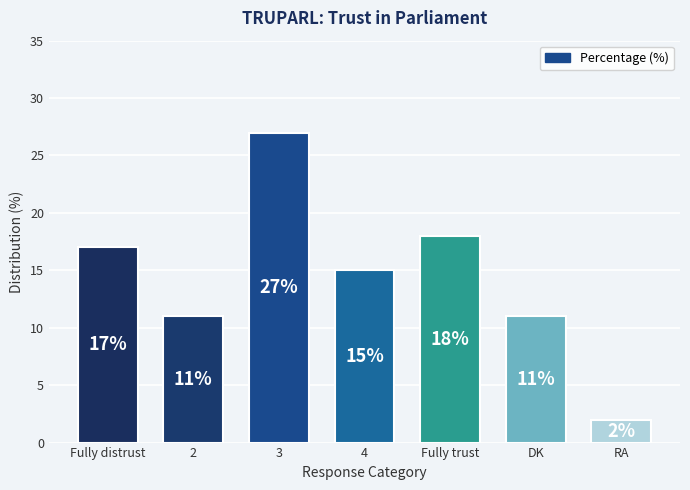

Reading left to right, what are all the values shown in this chart?

Fully distrust=17	2=11	3=27	4=15	Fully trust=18	DK=11	RA=2